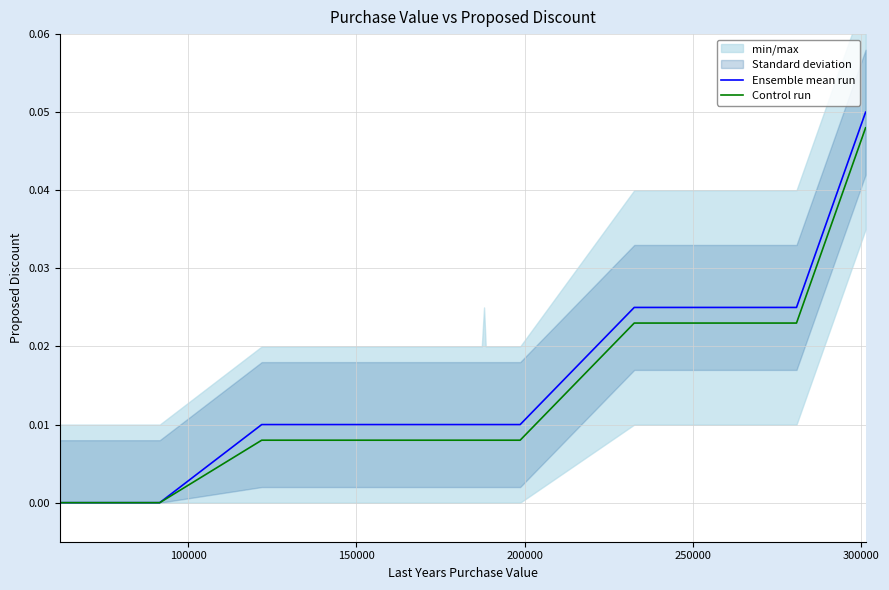

What is the label of the 17th point from the right?

200000